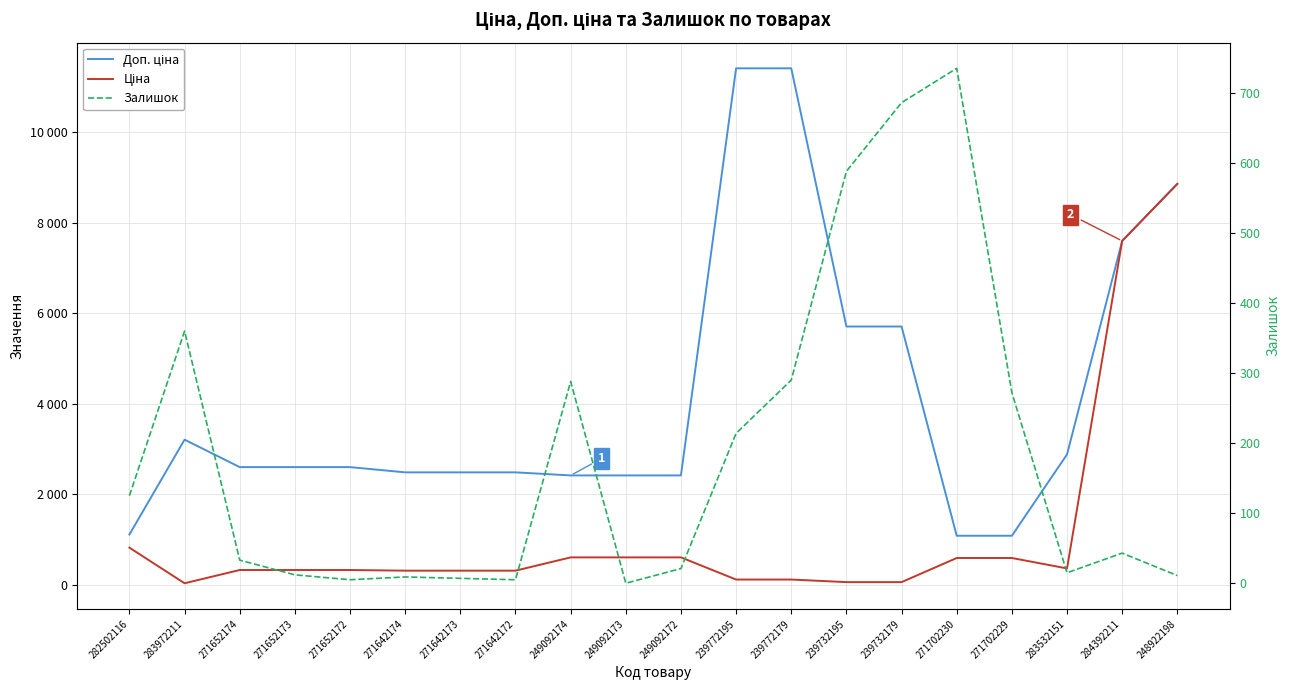

What is the difference between the second highest and second lowest values in the Ціна series?

7539.5